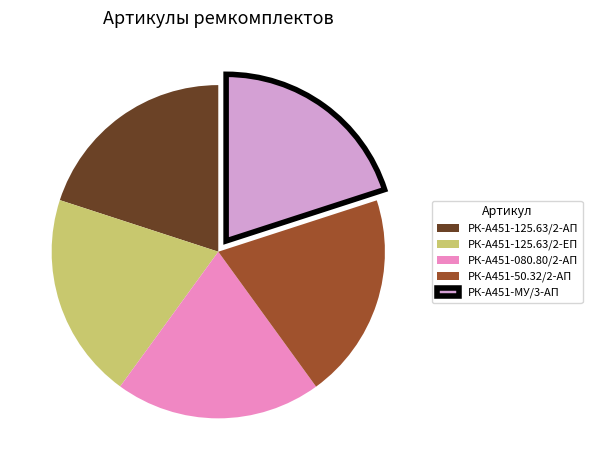

Is the sum of РК-А451-МУ/3-АП and РК-А451-125.63/2-АП greater than half?

No